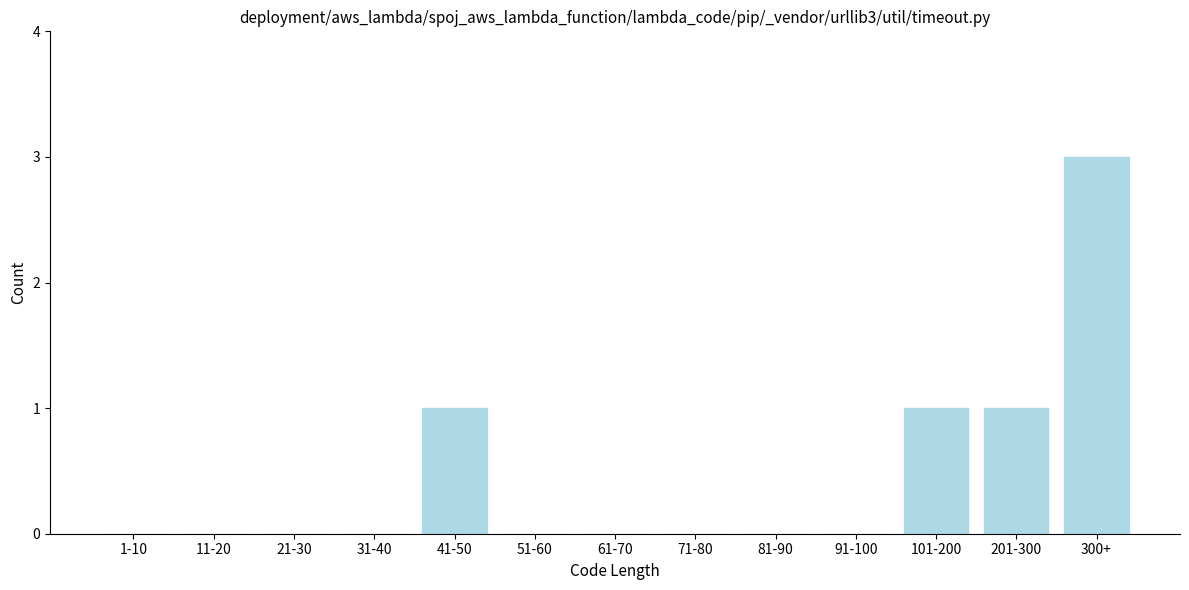

Reading right to left, list all the values displayed in this chart.

300+=3	201-300=1	101-200=1	91-100=0	81-90=0	71-80=0	61-70=0	51-60=0	41-50=1	31-40=0	21-30=0	11-20=0	1-10=0